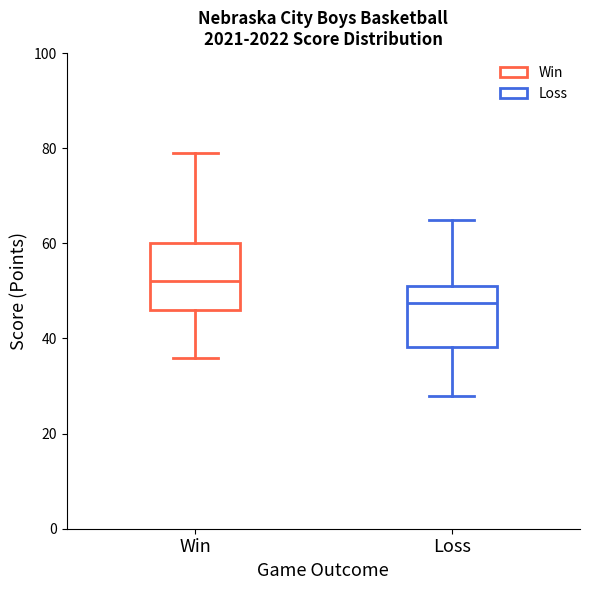

Which box has the lowest median line?

Loss